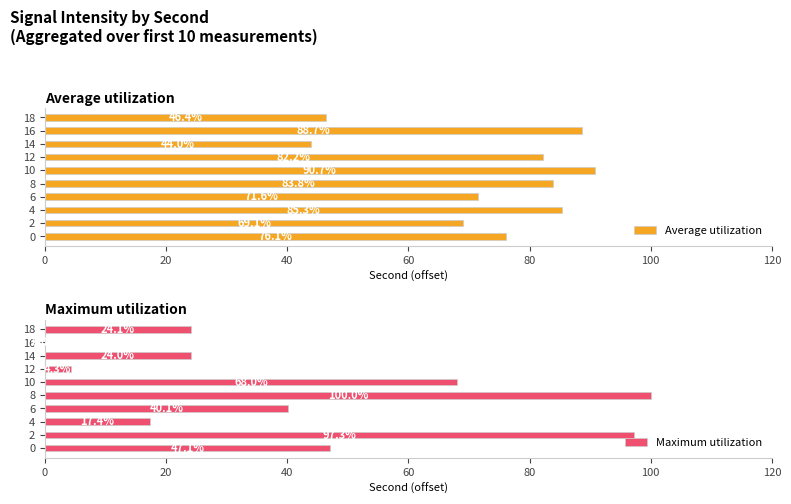

Count the number of categories in the chart.

10